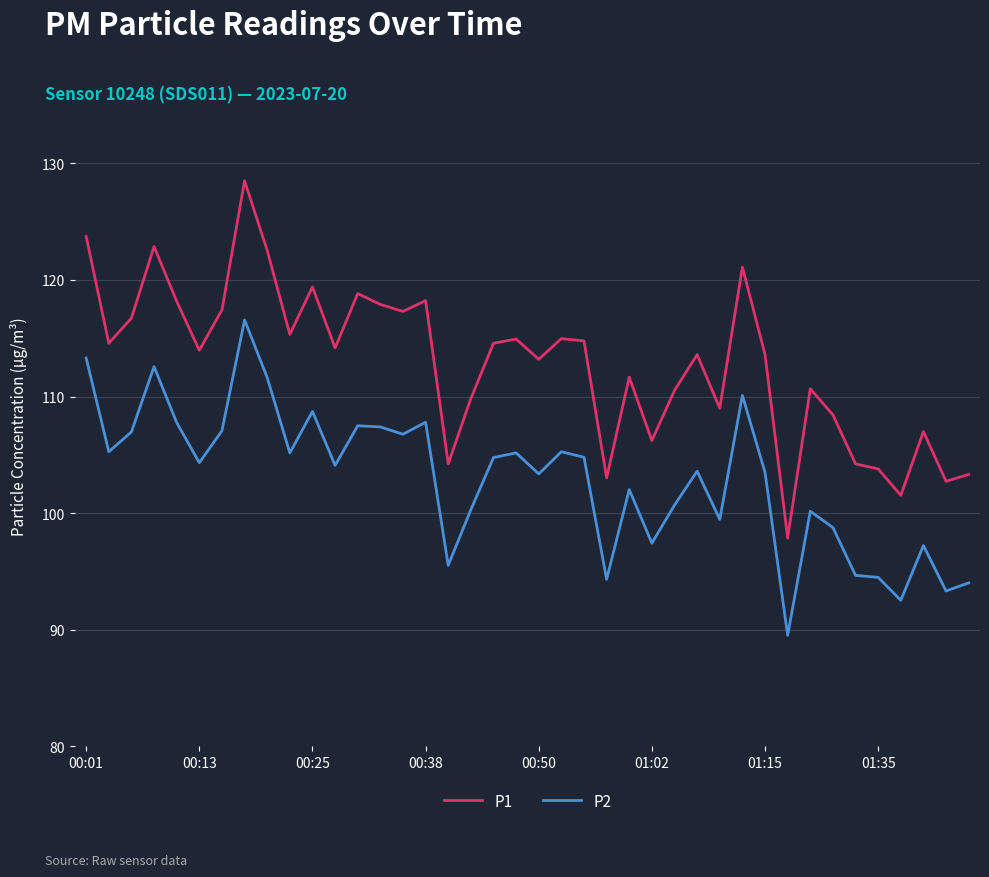

List the series in order of their overall mean, lowest first.

P2, P1